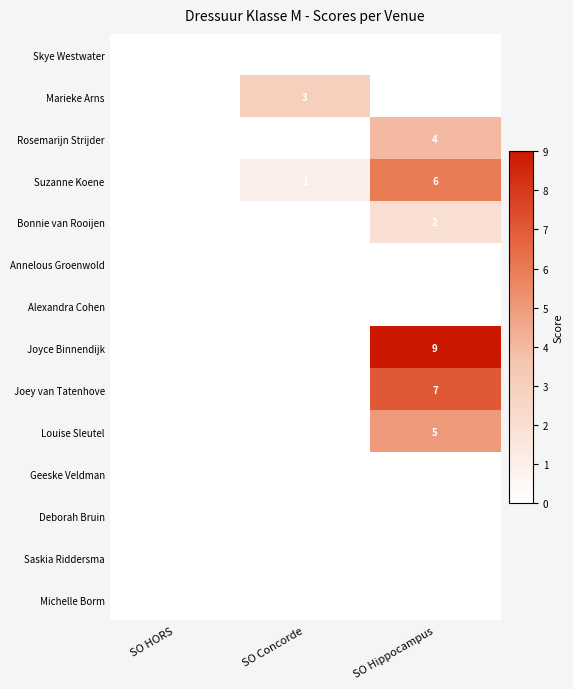

At which category is the sum across all series the highest?

SO Hippocampus